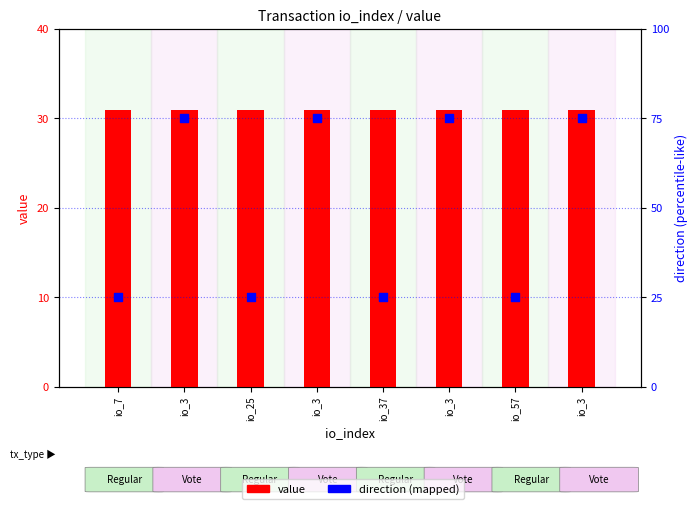

What is the total value across all series at io_37?

56.0